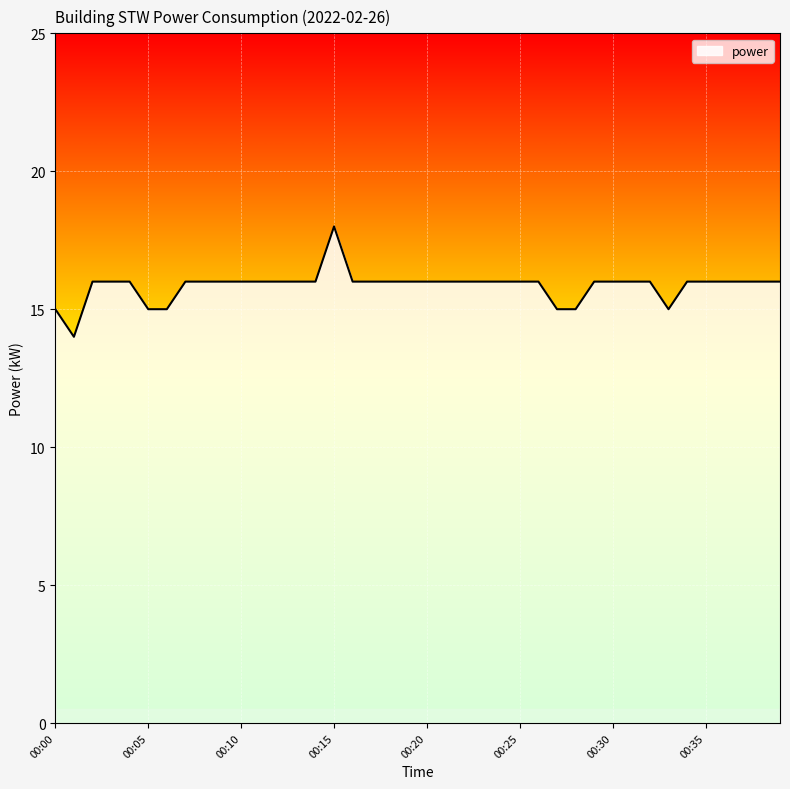

What is the smallest value displayed?

14